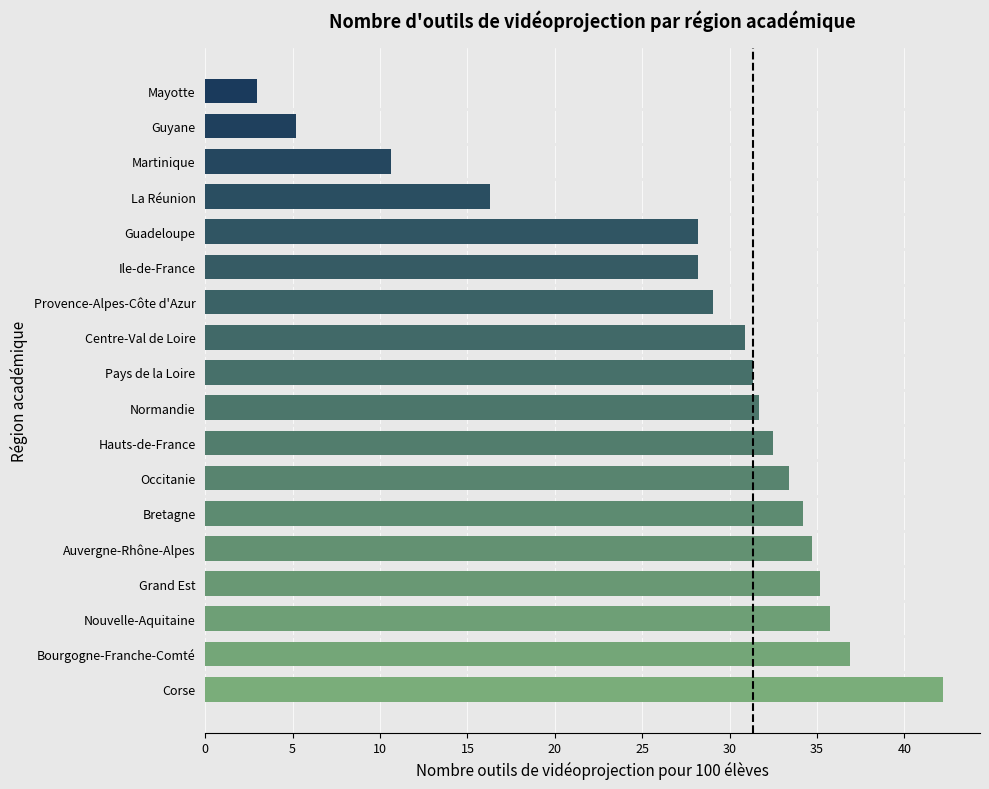

What is the difference between the maximum and minimum values?

39.3